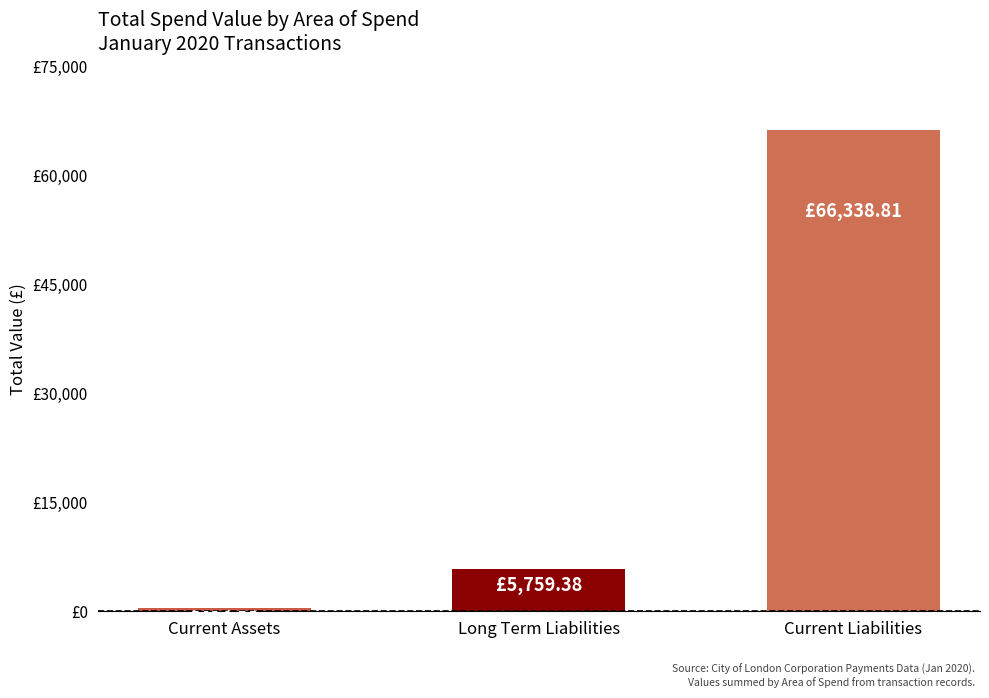

Does the chart contain stacked bars?

No